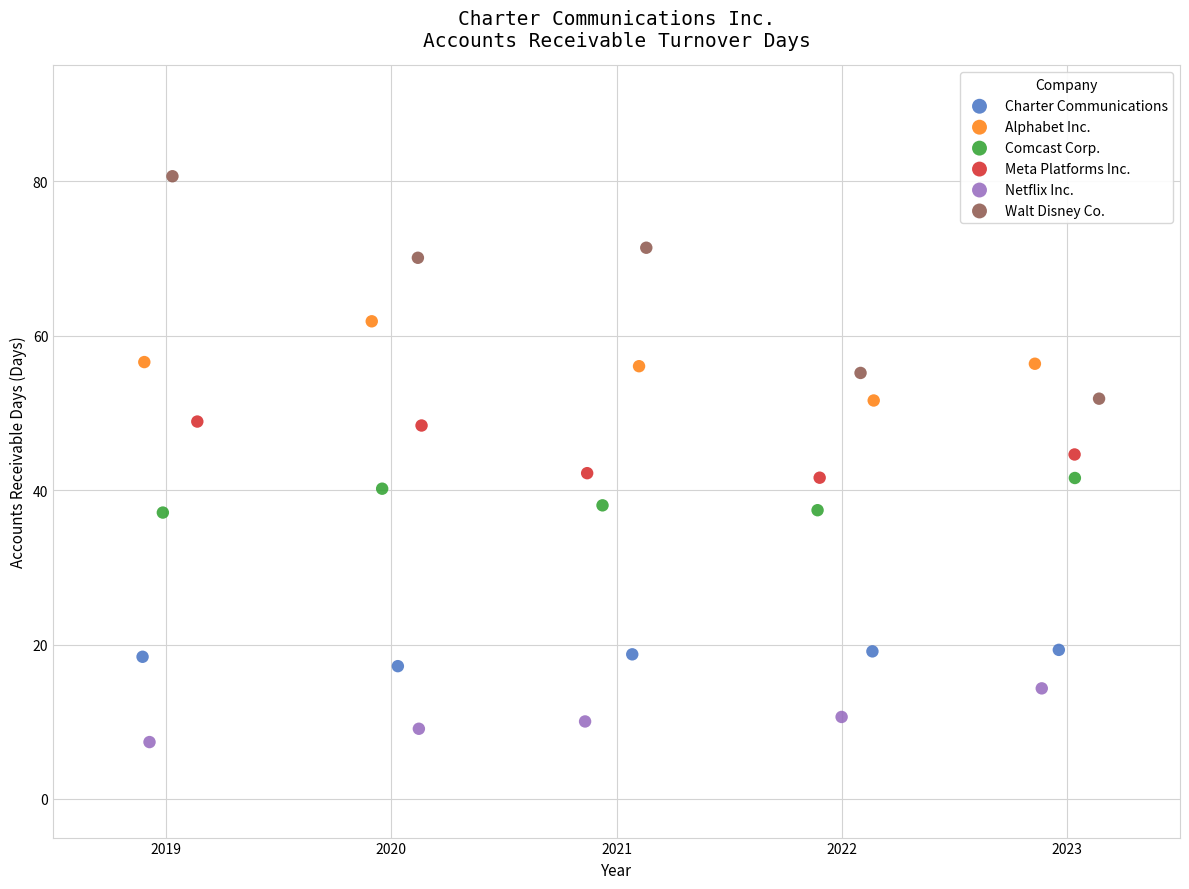

Which series reaches the maximum Y coordinate?

Walt Disney Co.